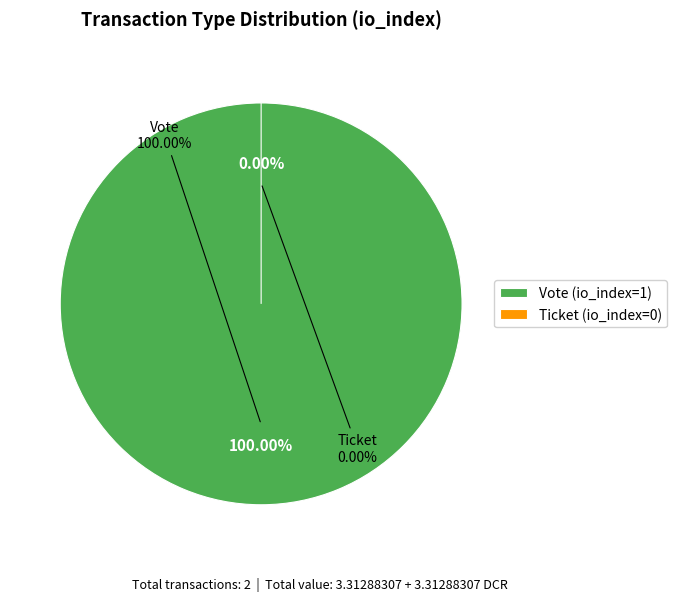

Is there any slice that represents more than half of the pie?

Yes